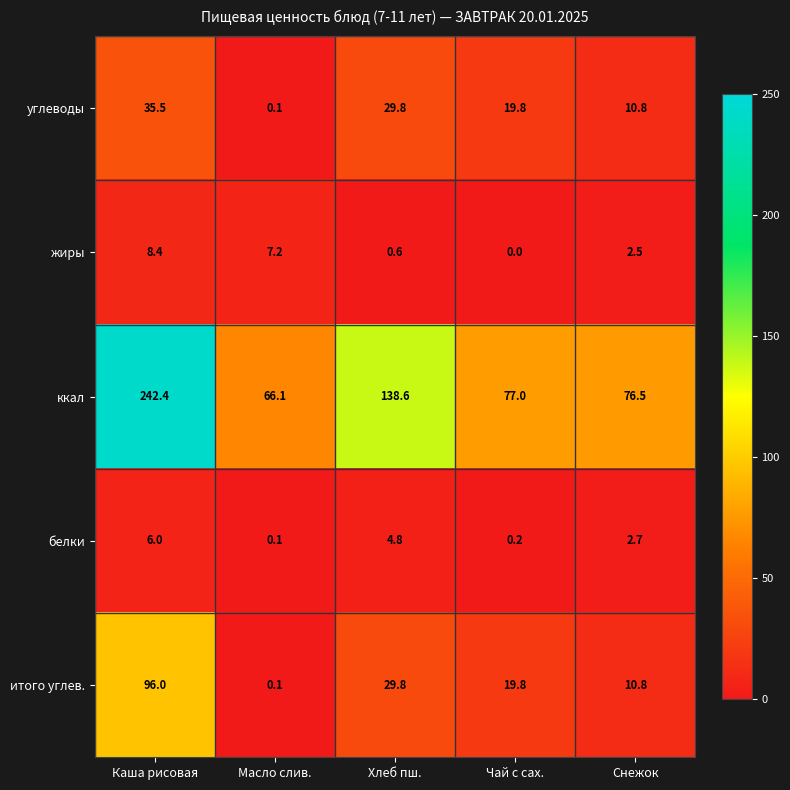

What is the difference between the highest and lowest values at Хлеб пш.?

138.0